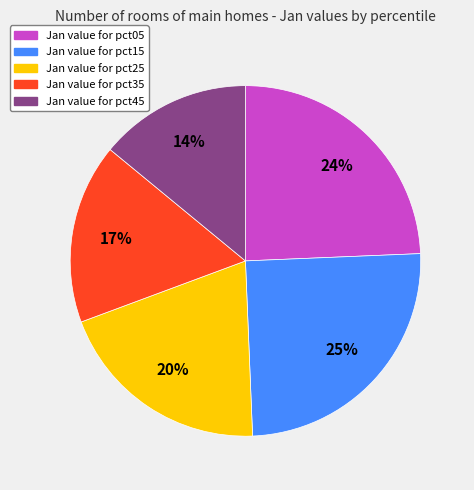

How many segments does this pie chart have?

5